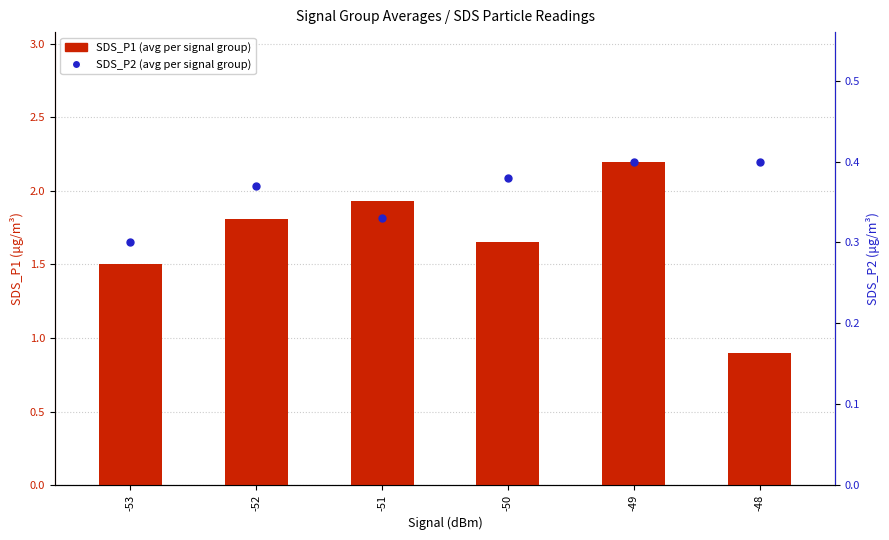

What are all the series names shown in the legend?

SDS_P1, SDS_P2